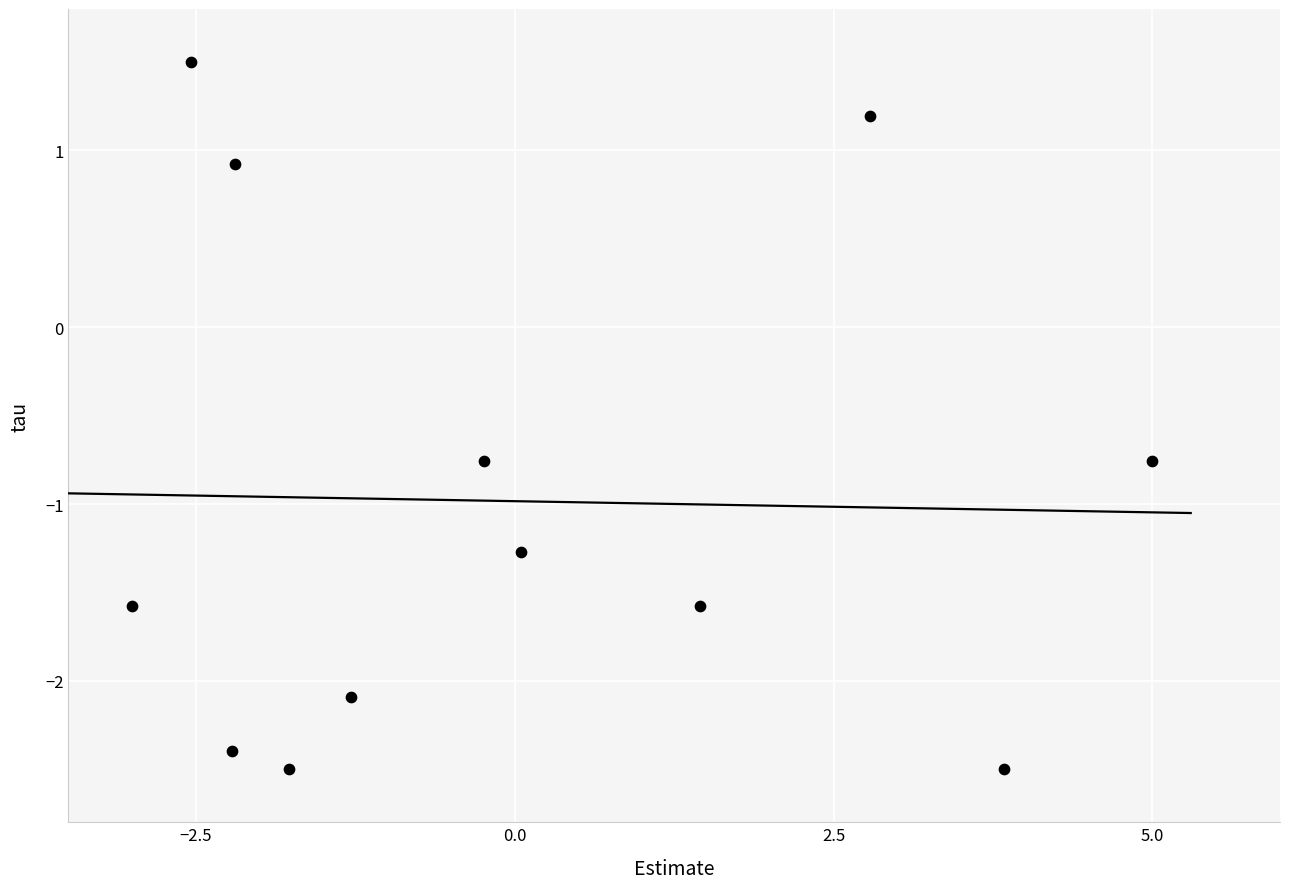

What is the range of X values (max minus min)?

8.0